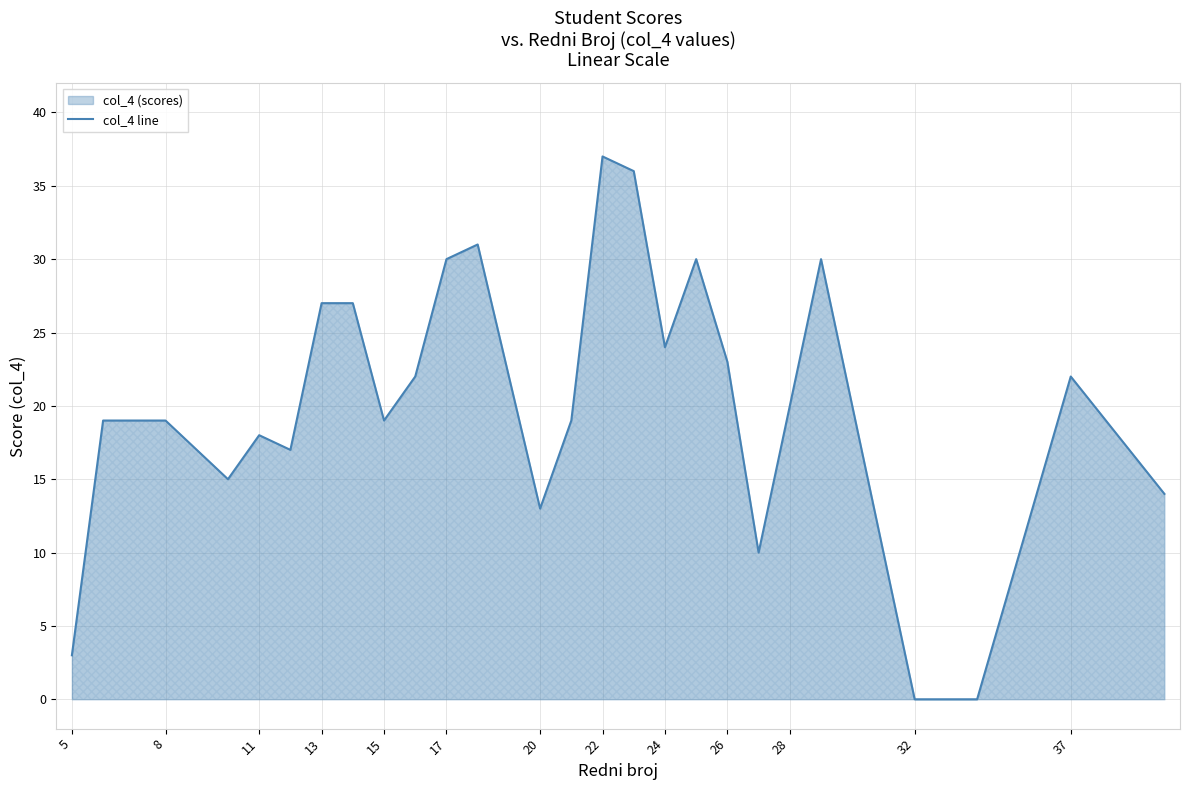

Does the chart display data point markers on the line(s)?

No